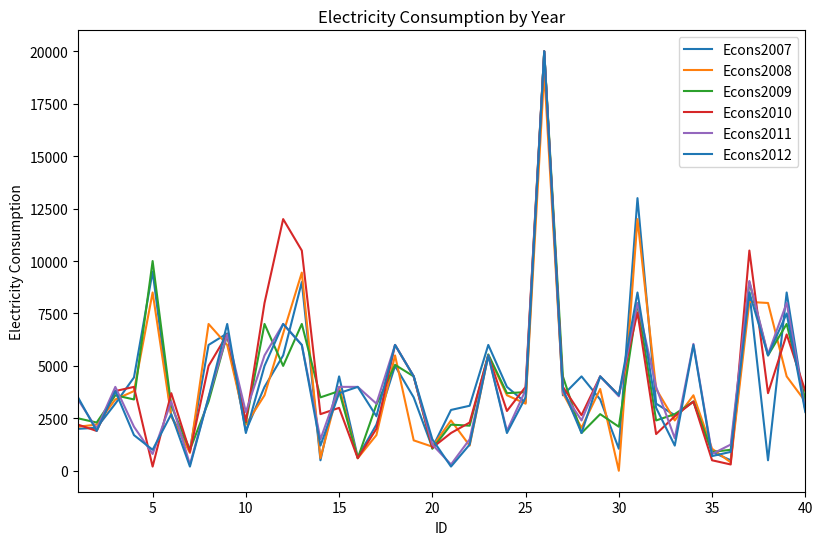

Reading left to right, what are all the values shown in this chart?

Econs2007: 2000	2050	3200	4450	9500	2600	1000	6000	6550	1900	4000	5500	9000	500	4500	650	2200	5000	3500	1100	2900	3100	6000	4000	3250	20000	3600	4500	3400	1050	13000	3200	2650	3300	900	500	8500	500	8500	2900
Econs2008: 2100	2200	3400	3800	8500	2600	850	7000	6000	2200	3600	6550	9450	600	4000	600	1700	5500	1450	1150	2400	1200	5500	3600	3200	19000	3700	2050	3900	1	12000	3900	2400	3600	1050	400	8050	8000	4500	3300
Econs2009: 2500	2300	3600	3400	10000	3100	1000	3300	6500	2300	7000	5000	7000	3500	3800	600	3150	5050	4500	1050	2200	2150	5550	3700	3750	20000	4500	1800	2700	2100	8000	2400	2700	3300	900	1000	9000	5500	7000	3400
Econs2010: 2200	1900	3800	4000	200	3700	900	5000	6500	2350	8000	12000	10500	2700	3000	600	2000	6000	4500	1100	1800	2300	5500	2850	4000	20000	4000	2650	4500	3600	7550	1750	2600	3300	500	300	10500	3700	6500	3800
Econs2011: 3400	2000	4000	2100	800	3300	300	3500	6500	2800	5500	7000	6000	1500	4000	4000	3200	6000	4500	1250	300	1500	5500	1900	3850	20000	3750	2400	4500	3550	8000	4000	1550	6050	800	1250	9050	5550	8000	2900
Econs2012: 3500	1900	3800	1700	1000	2700	200	3500	7000	1800	5000	7000	6000	1200	3700	4000	2600	6000	4500	1500	200	1250	5500	1800	3500	20000	3900	1800	4500	3600	8500	3000	1200	6000	700	900	8500	5500	7500	2800